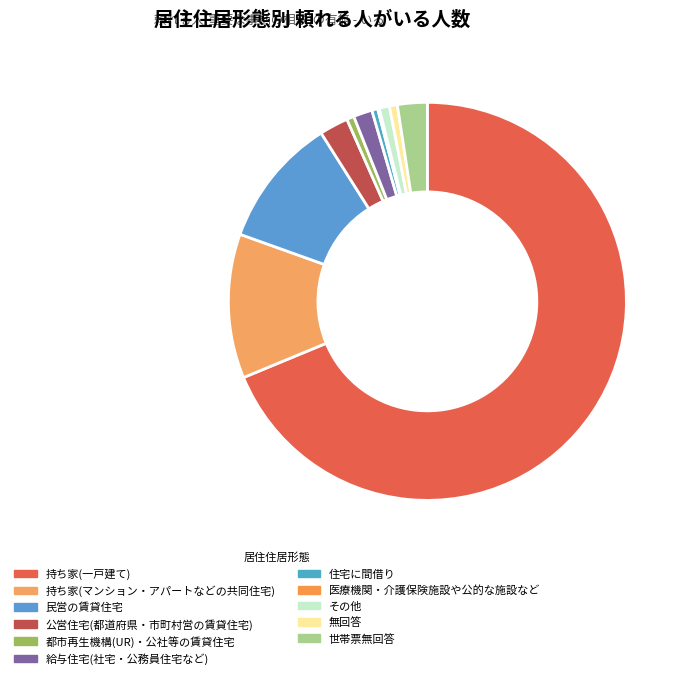

To the nearest percent, what is the average slice percentage?

9%